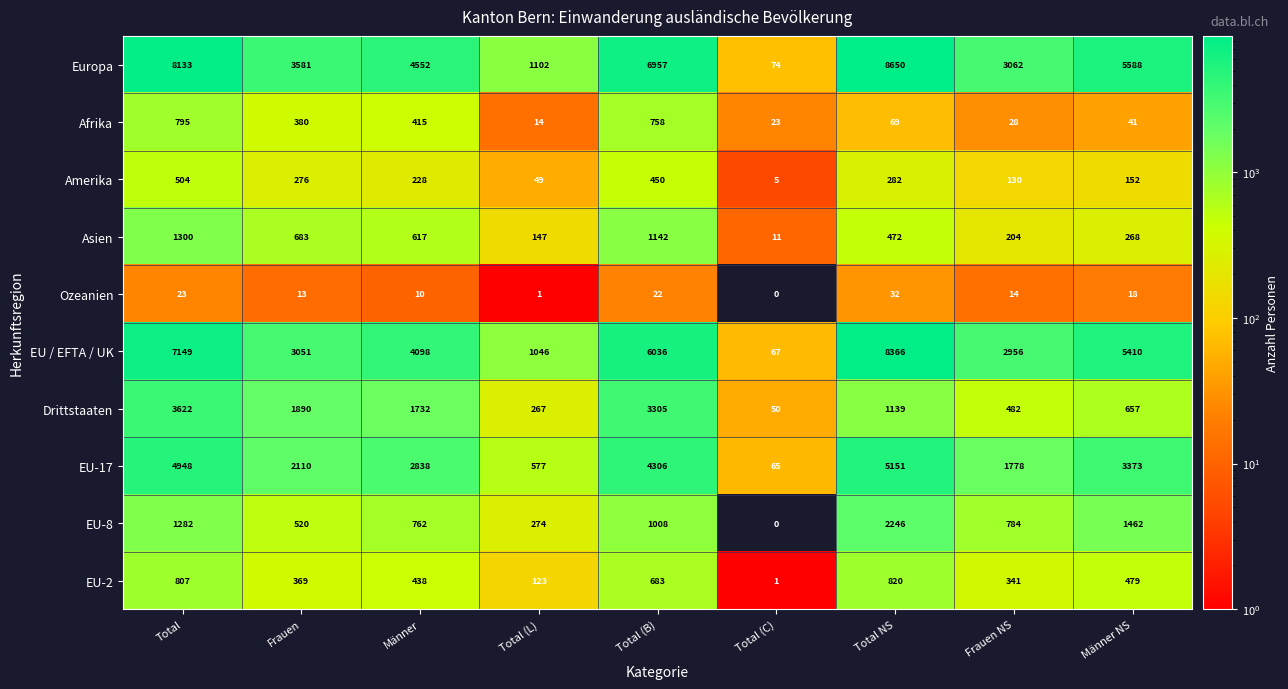

Which label corresponds to the smallest value in the chart?

Total (C)